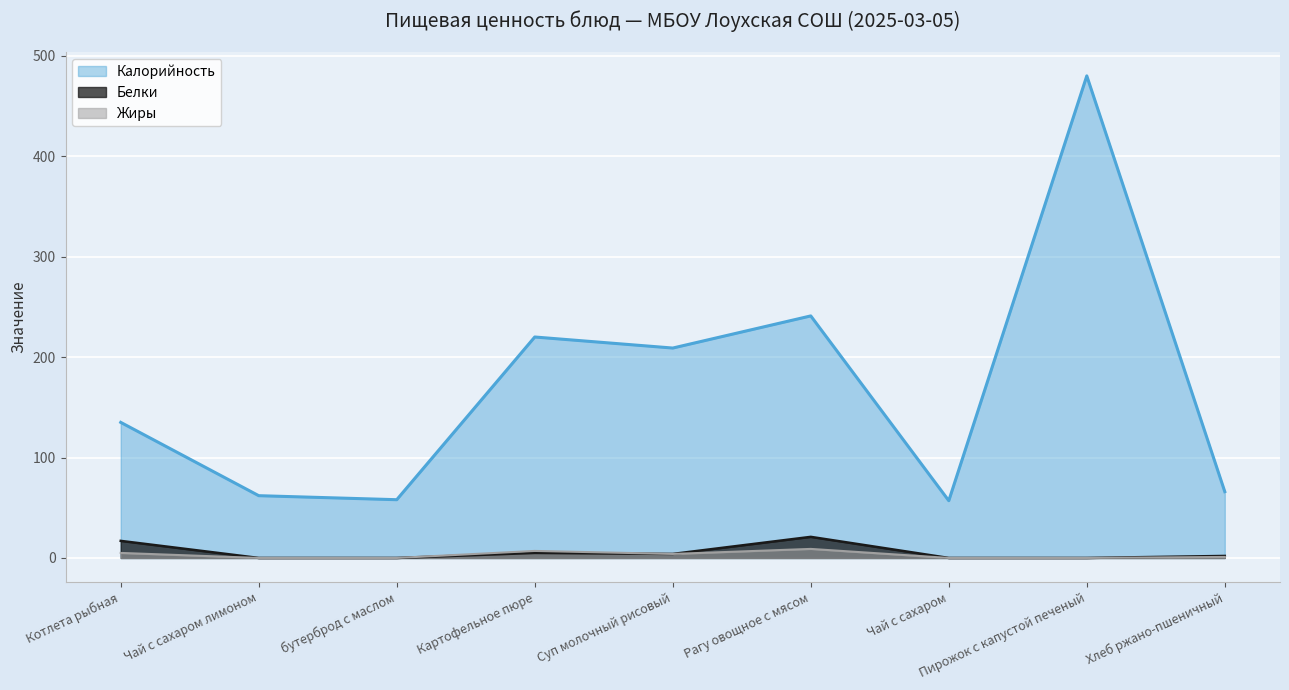

What position from the left is Чай с сахаром лимоном?

2